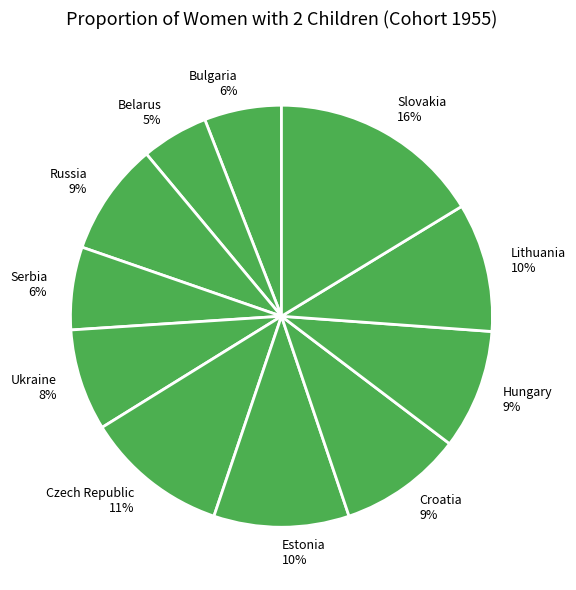

Is there any slice that represents more than half of the pie?

No